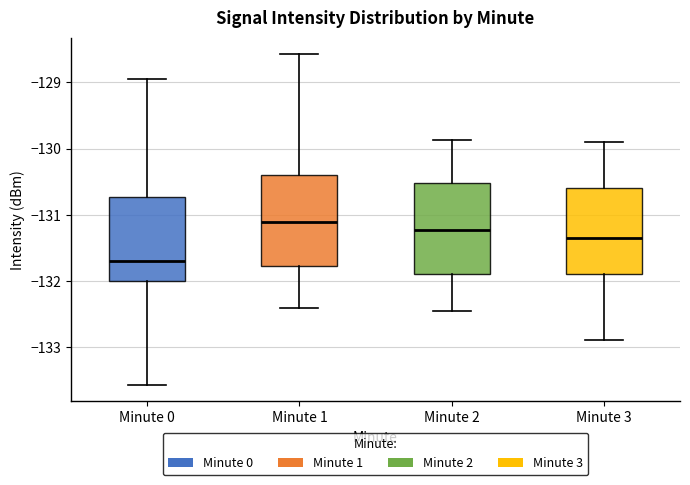

Which box's median line is the lowest?

Minute 0